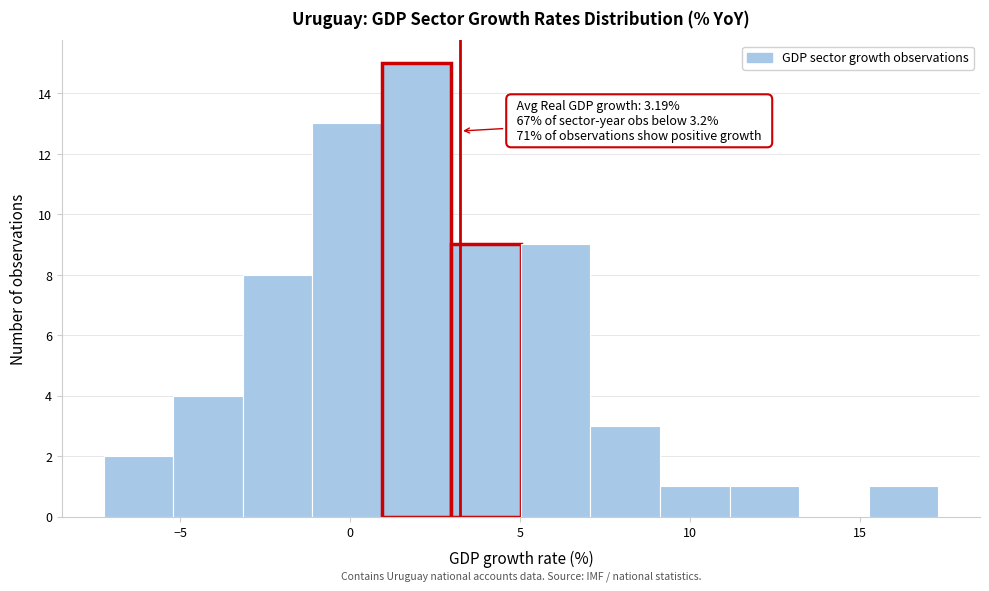

Over which range of the x-axis is the bar tallest?

1.0 to 3.0